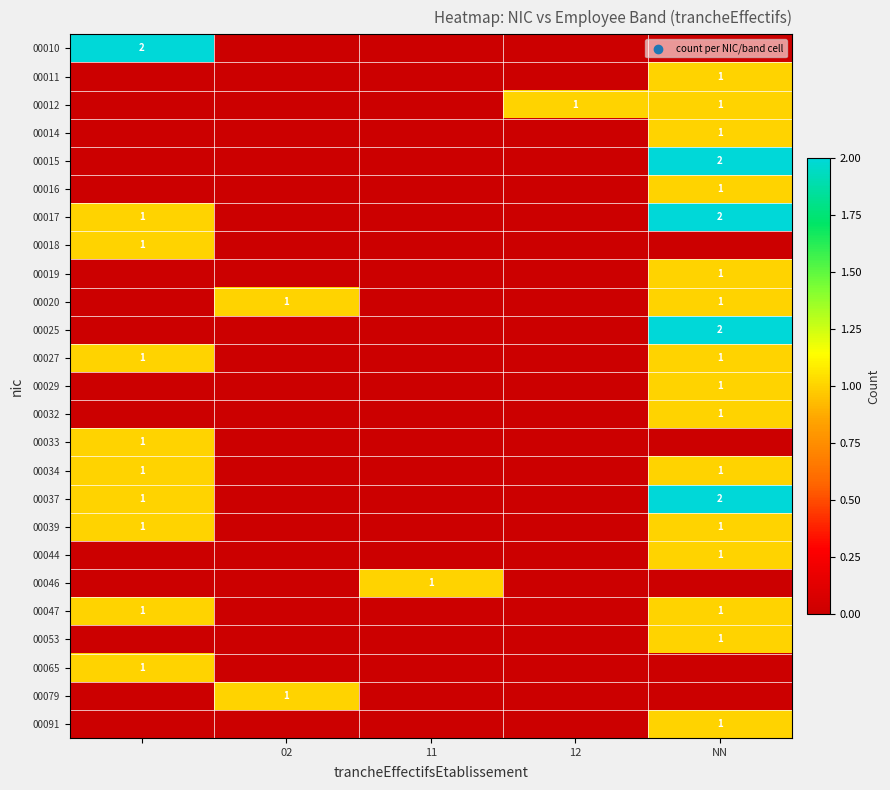

Rank the series by their maximum value, from highest to lowest.

00010, 00015, 00017, 00025, 00037, 00011, 00012, 00014, 00016, 00018, 00019, 00020, 00027, 00029, 00032, 00033, 00034, 00039, 00044, 00046, 00047, 00053, 00065, 00079, 00091